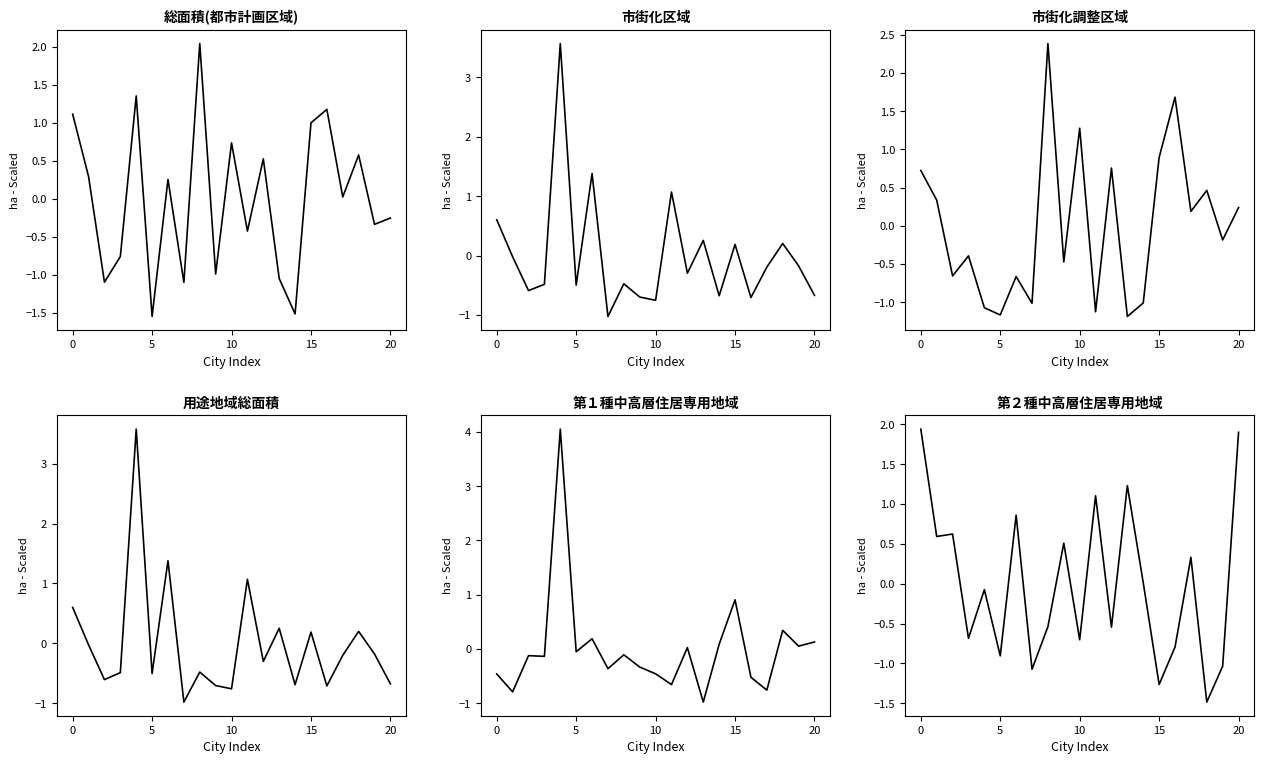

How many data points in 第２種中高層住居専用地域 are above 0?

10